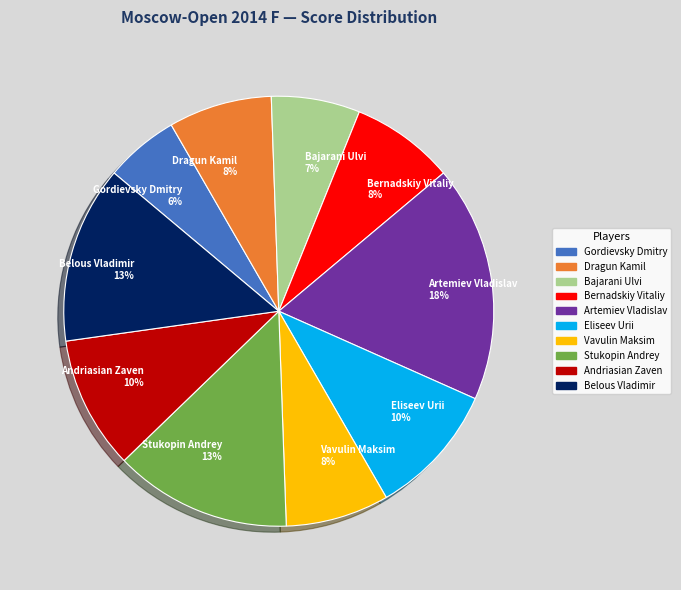

Between Vavulin Maksim and Artemiev Vladislav, which is larger?

Artemiev Vladislav